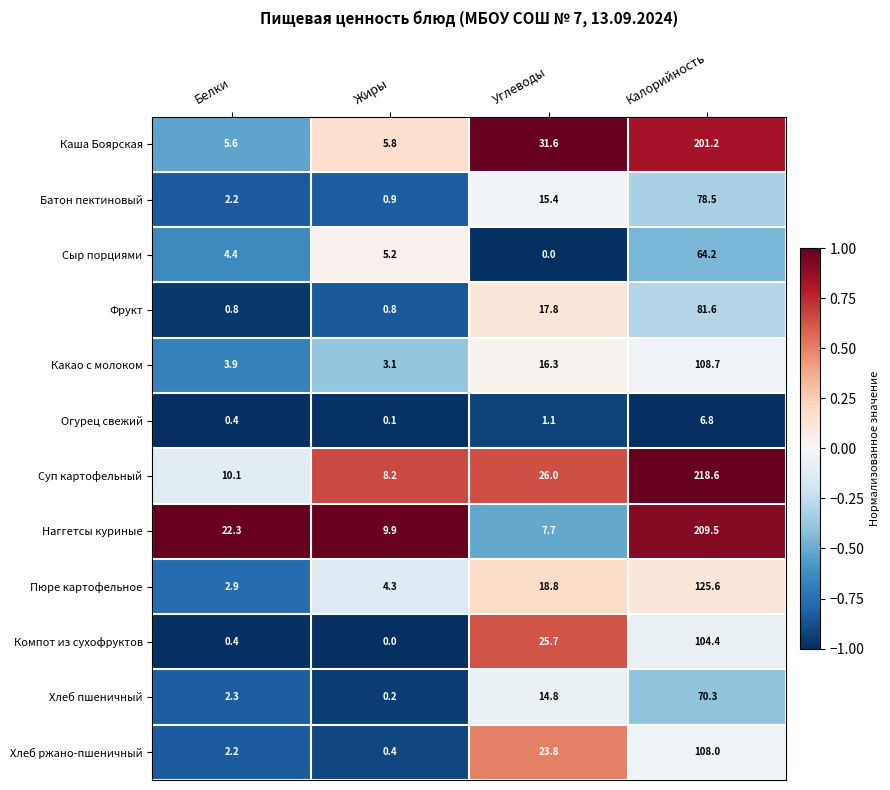

At which label is Каша Боярская closest to 103?

Углеводы